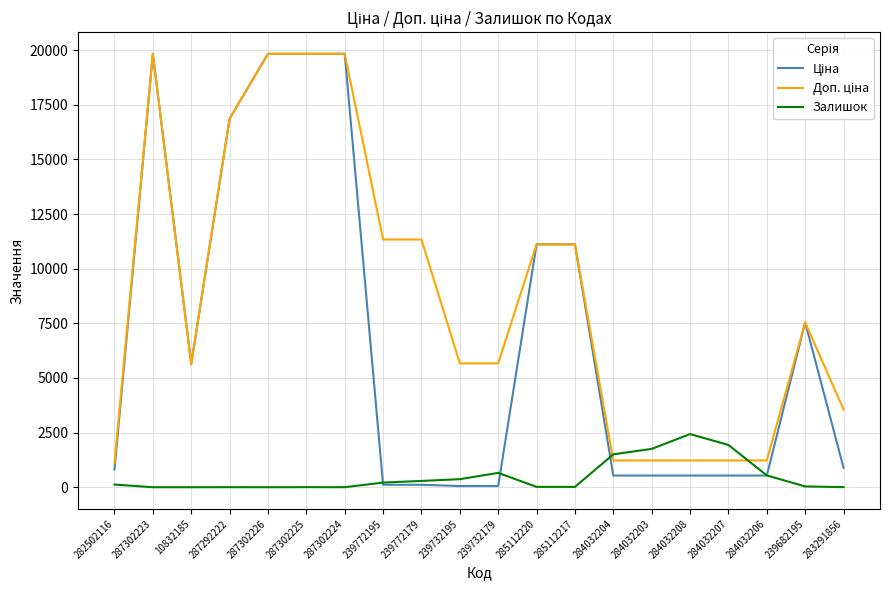

What is the spread (max minus min) of values at 285112220?

11096.6